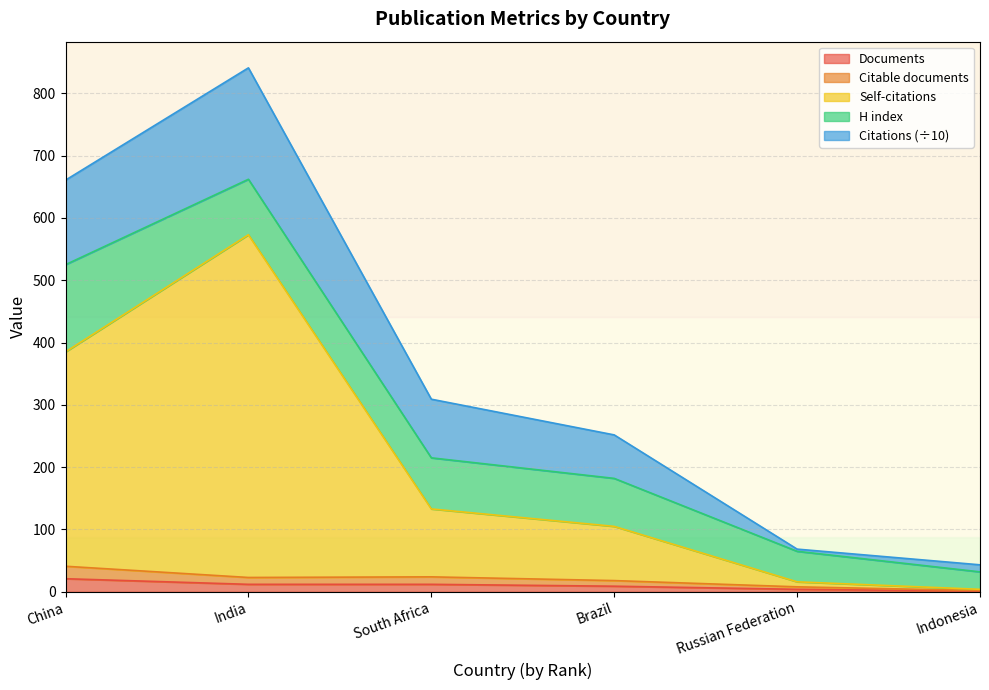

At which category is the sum across all series the highest?

India